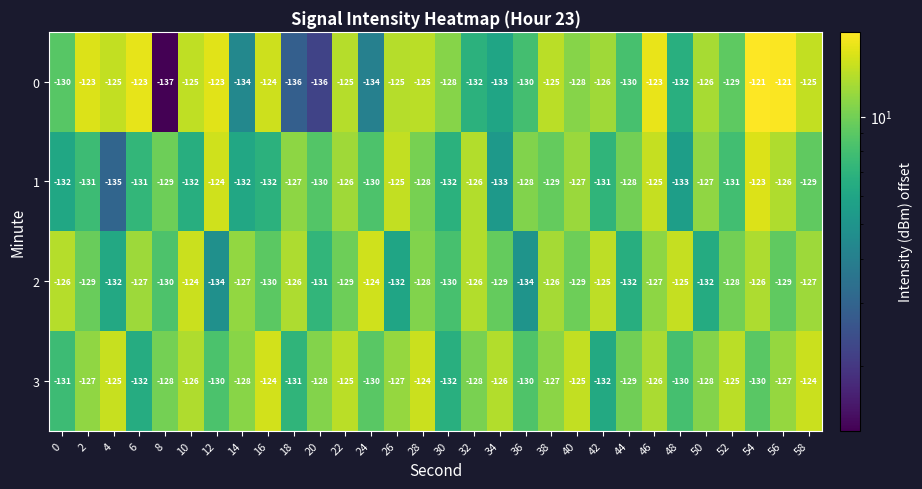

What is the smallest value displayed?

-137